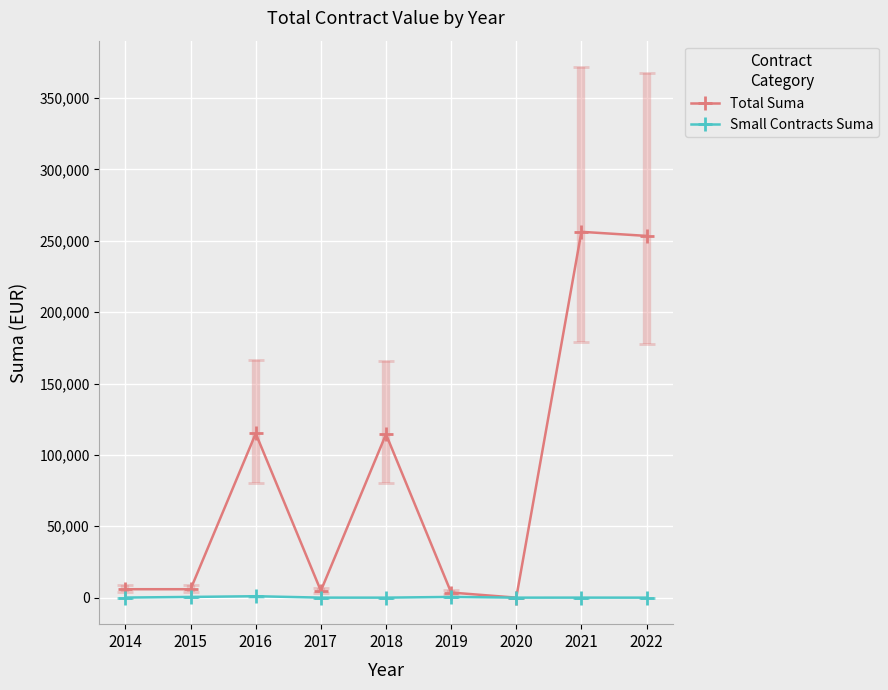

Which series has the widest spread of values?

Total Suma